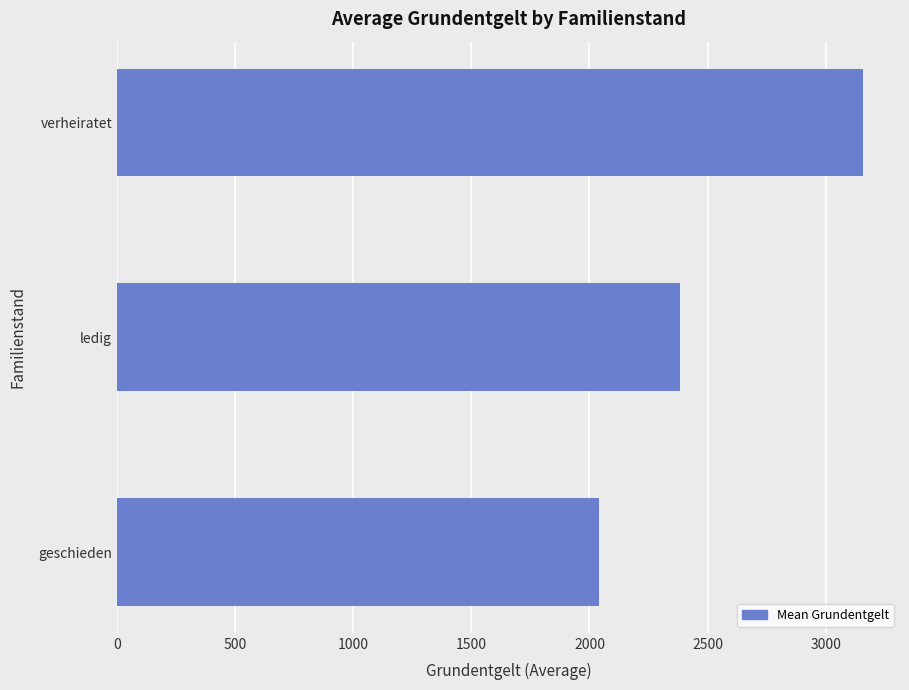

Between geschieden and verheiratet, which is larger?

verheiratet